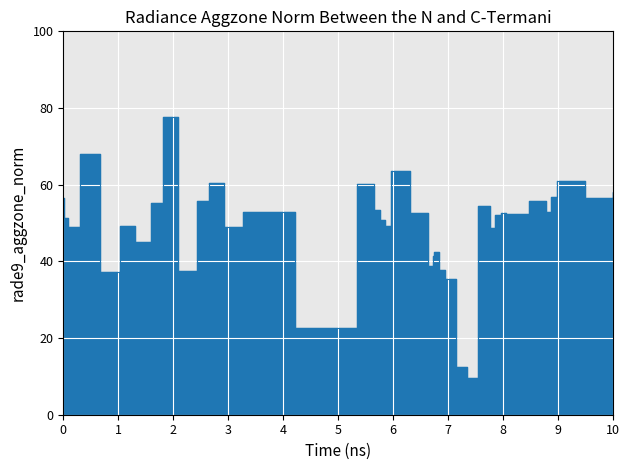

Reading left to right, list all the values displayed in this chart.

56.5	51.3	49.0	68.0	37.3	49.3	45.0	55.2	77.8	37.4	55.7	60.6	49.0	53.0	22.5	60.3	55.4	53.4	50.7	49.1	63.7	52.5	38.9	41.4	42.4	37.7	35.5	12.4	9.5	54.5	48.8	52.0	52.5	52.3	55.8	52.9	56.8	61.0	56.5	58.0